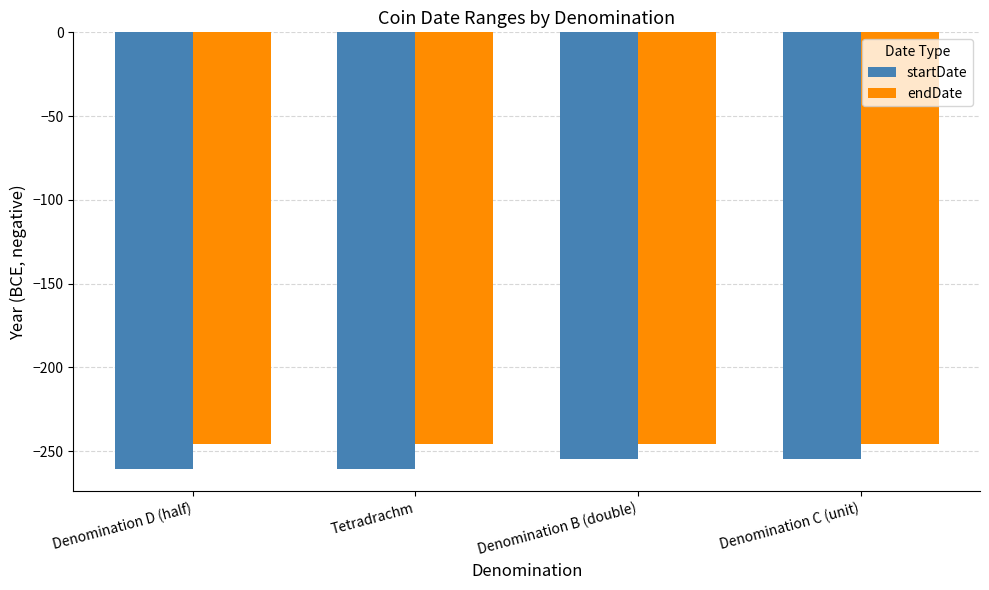

What are all the series names shown in the legend?

startDate, endDate